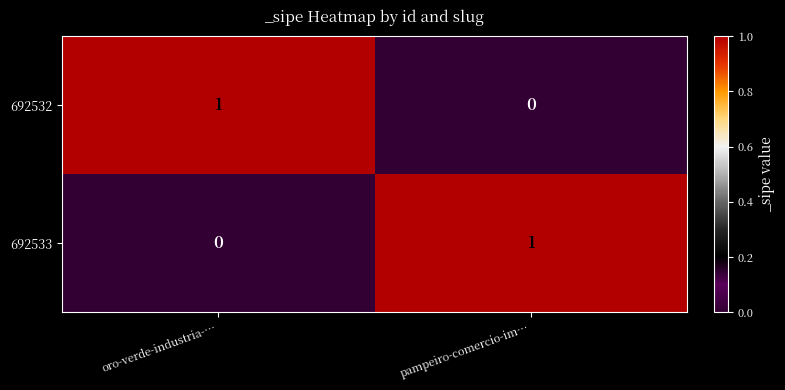

What is the total value across all series at oro-verde-industria-…?

1